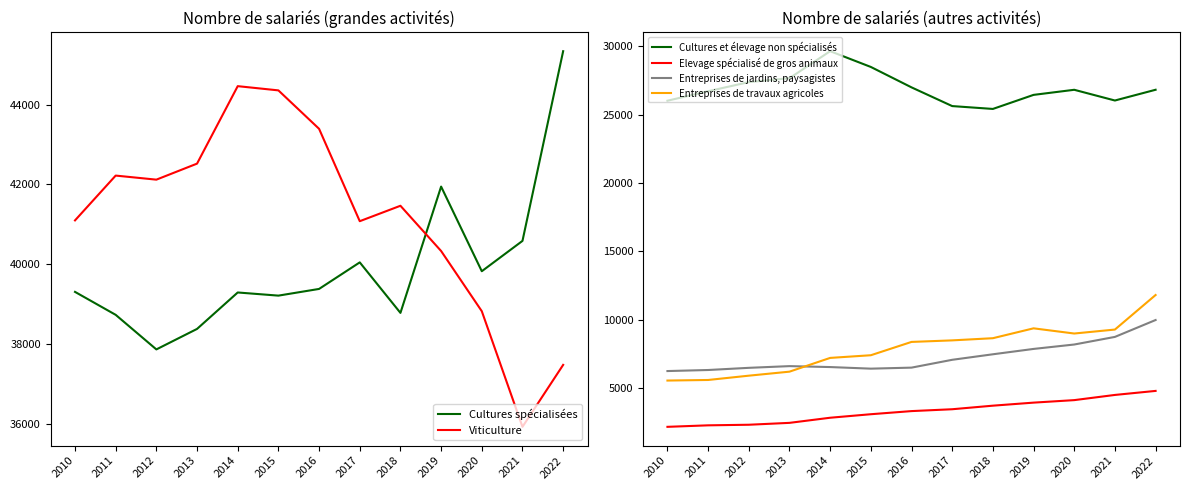

How many interior local valleys does the Cultures spécialisées series have?

4